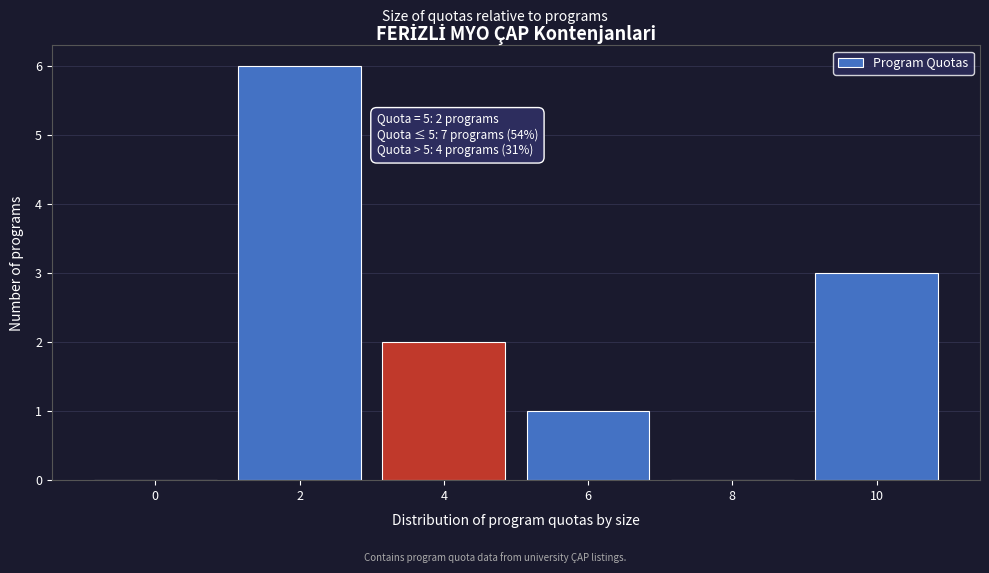

Reading left to right, transcribe all the data shown in this chart.

0=0	2=6	4=2	6=1	8=0	10=3